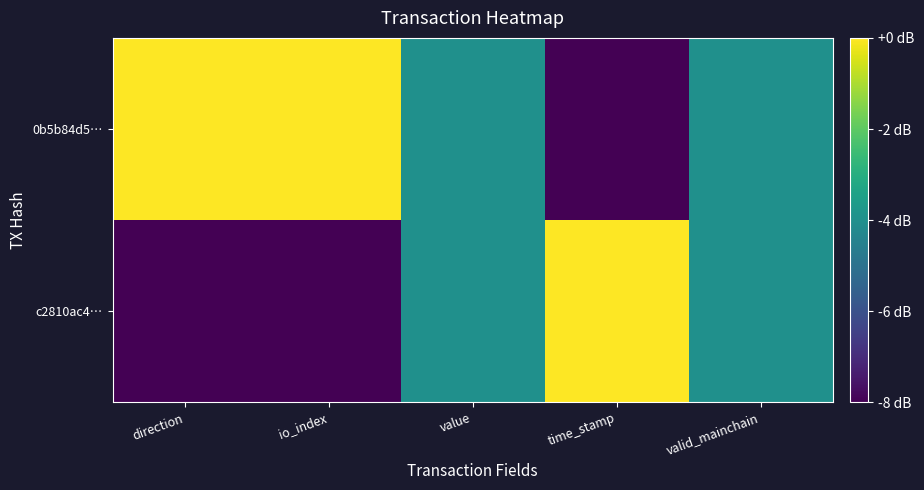

Which series has the widest spread of values?

c2810ac4…